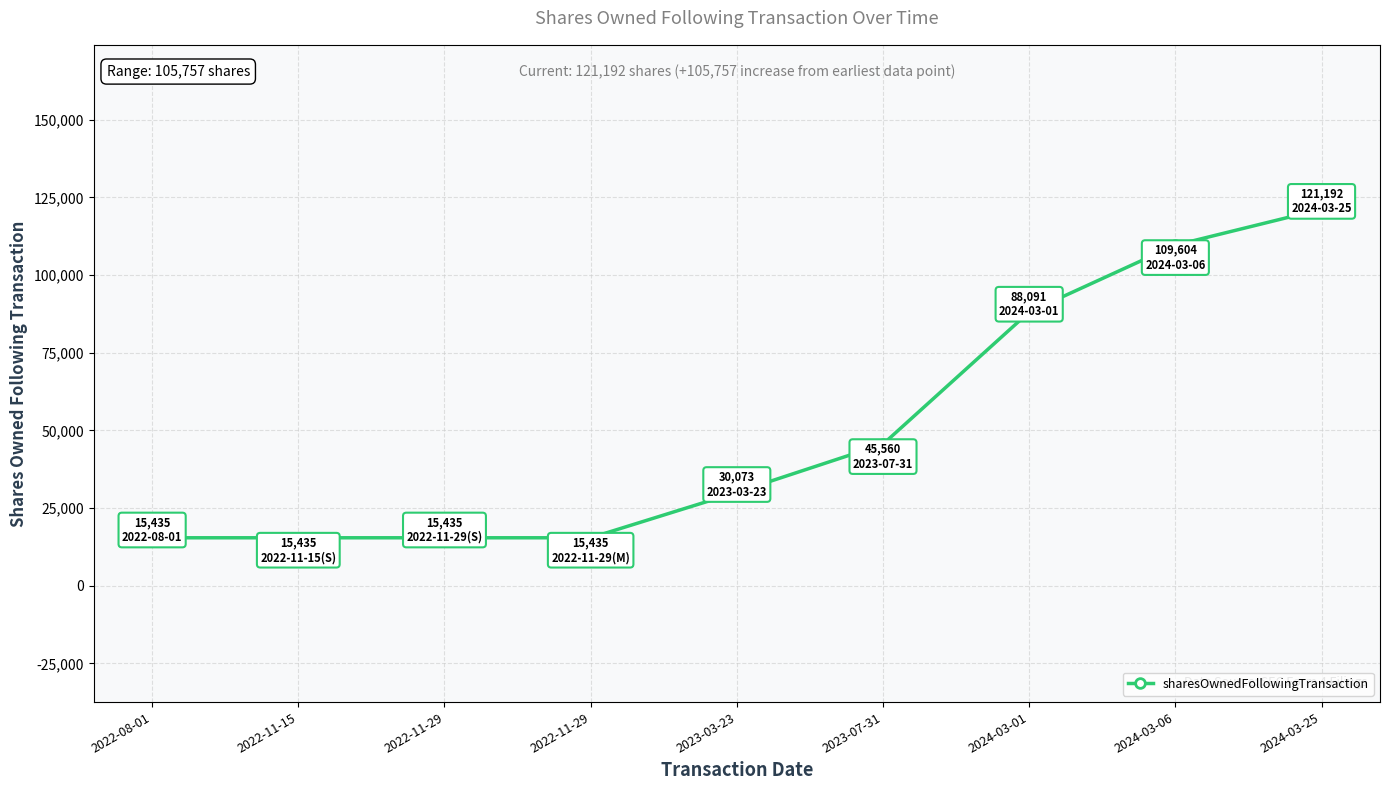

True or false: the data has more than 2 interior local peaks.

False